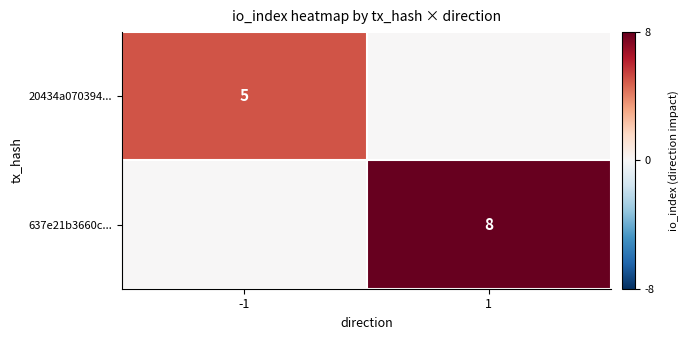

Is it true that 637e21b3660c... equals 12 at 1?

False